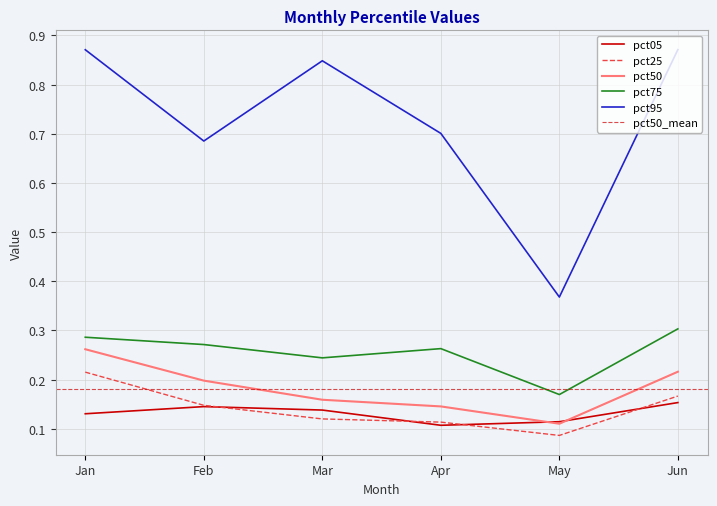

True or false: pct95 and pct75 cross at least once.

False